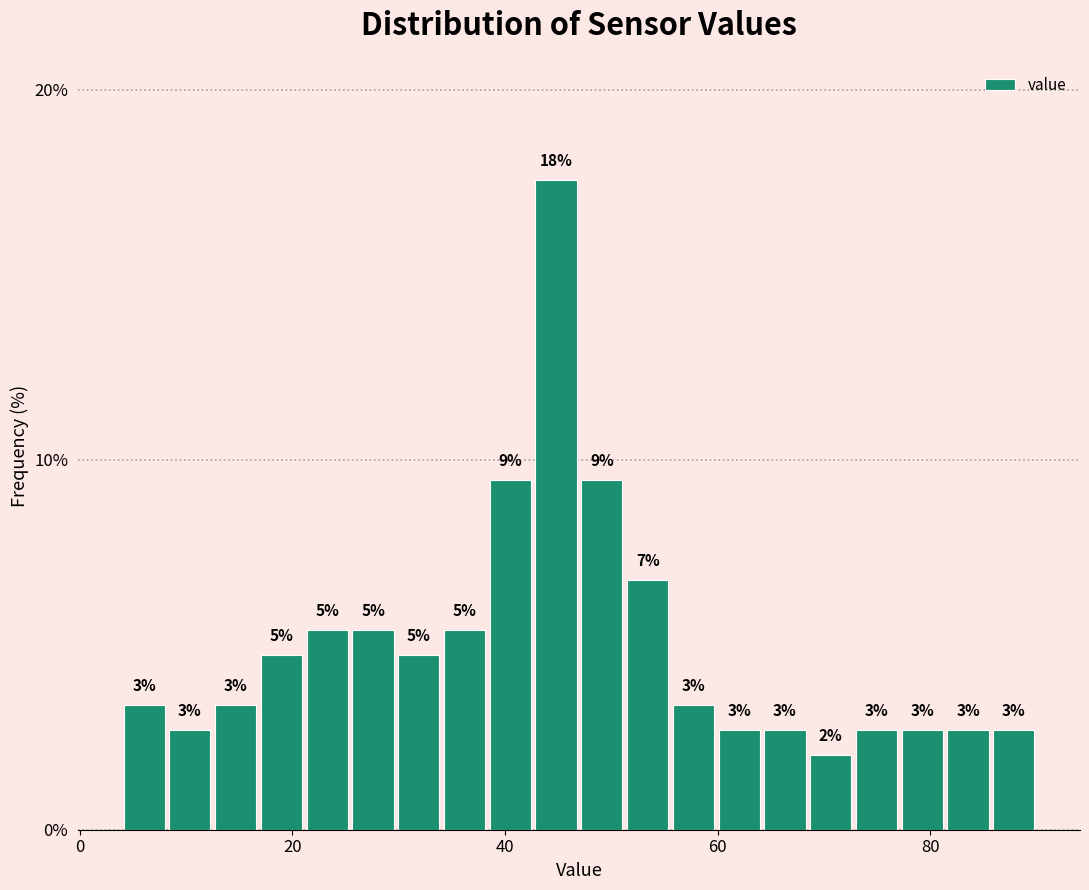

Read against the x-axis, roughly where is the centre of the tallest bar?

44